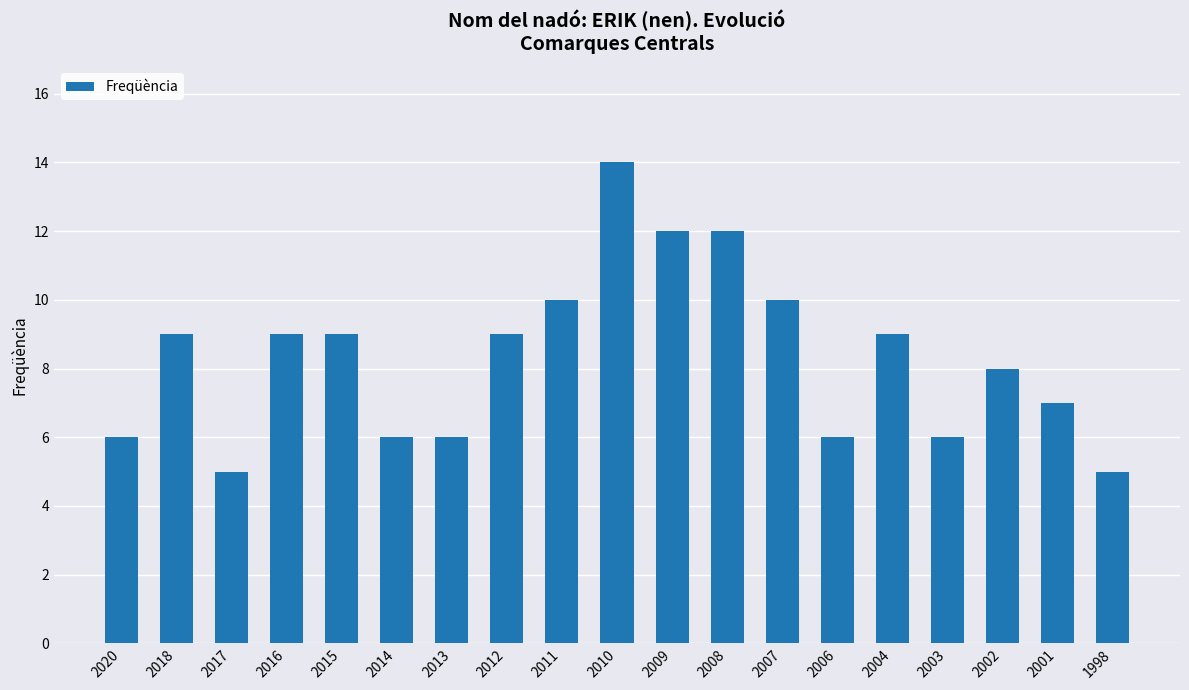

Reading left to right, transcribe all the data shown in this chart.

6	9	5	9	9	6	6	9	10	14	12	12	10	6	9	6	8	7	5